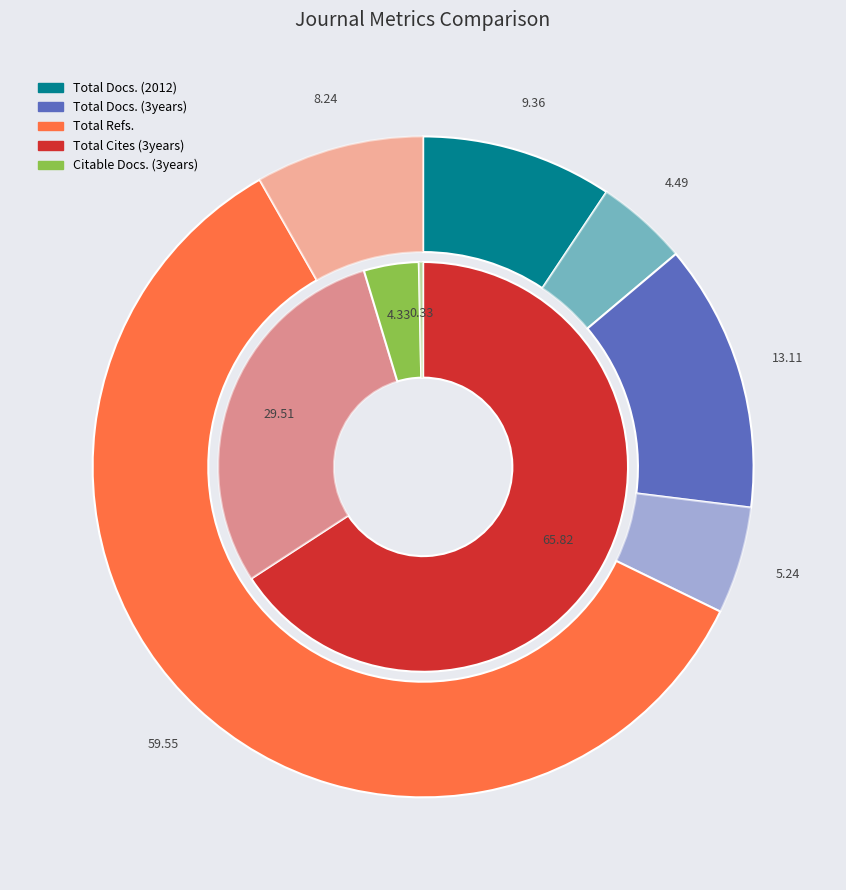

To the nearest percent, what is the combined percentage of AACL Bioflux and Geo-Eco-Marina?

100%